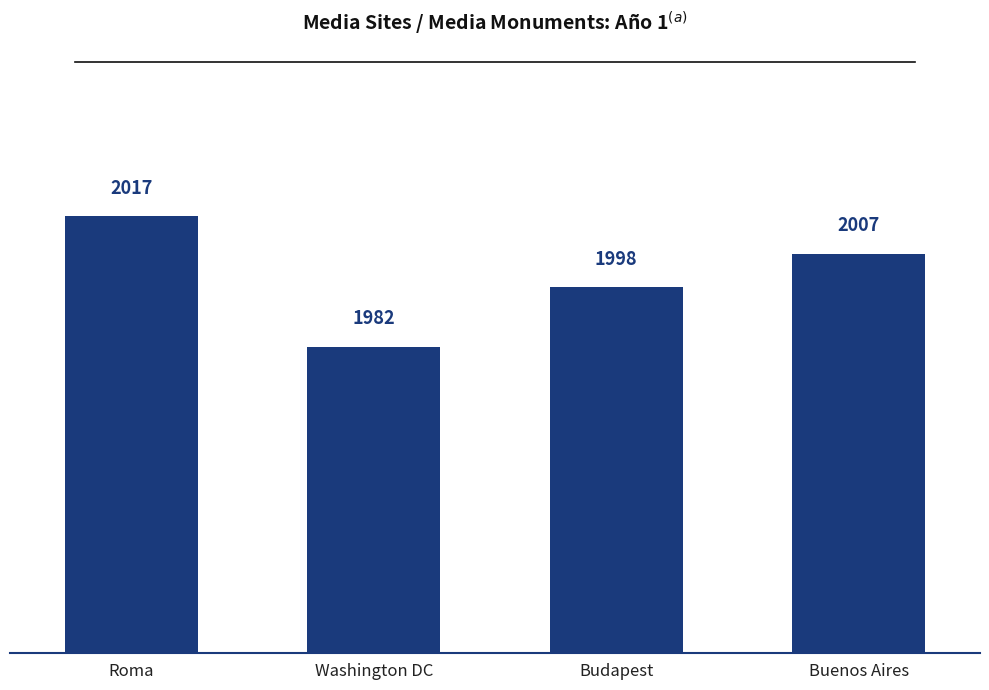

What is the label of the 2nd bar from the left?

Washington DC